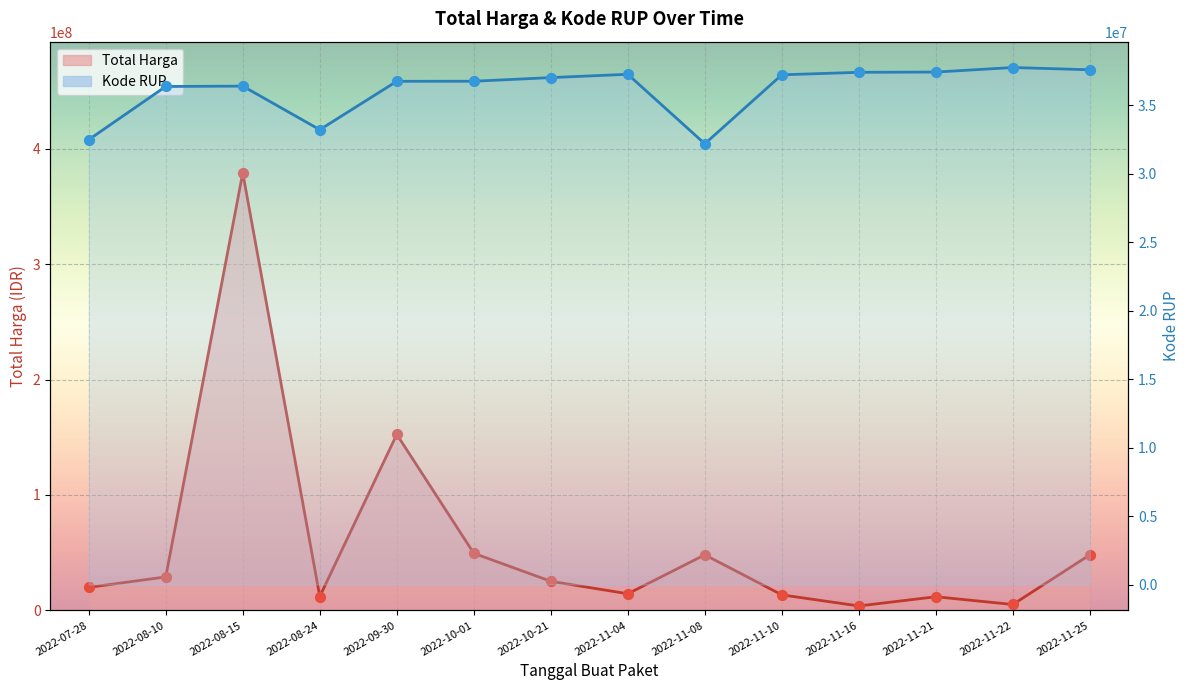

Which series has the largest Y range (max minus min)?

Total Harga